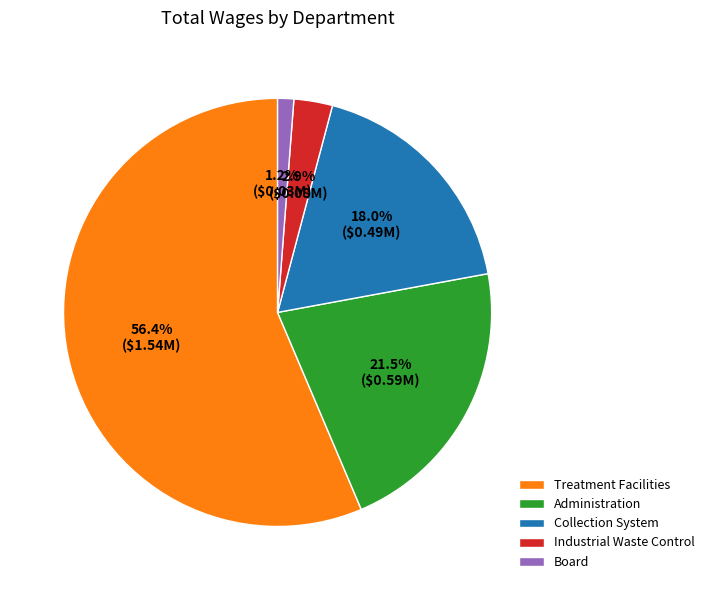

What is the ratio of the value at Treatment Facilities to the value at Administration?

2.6